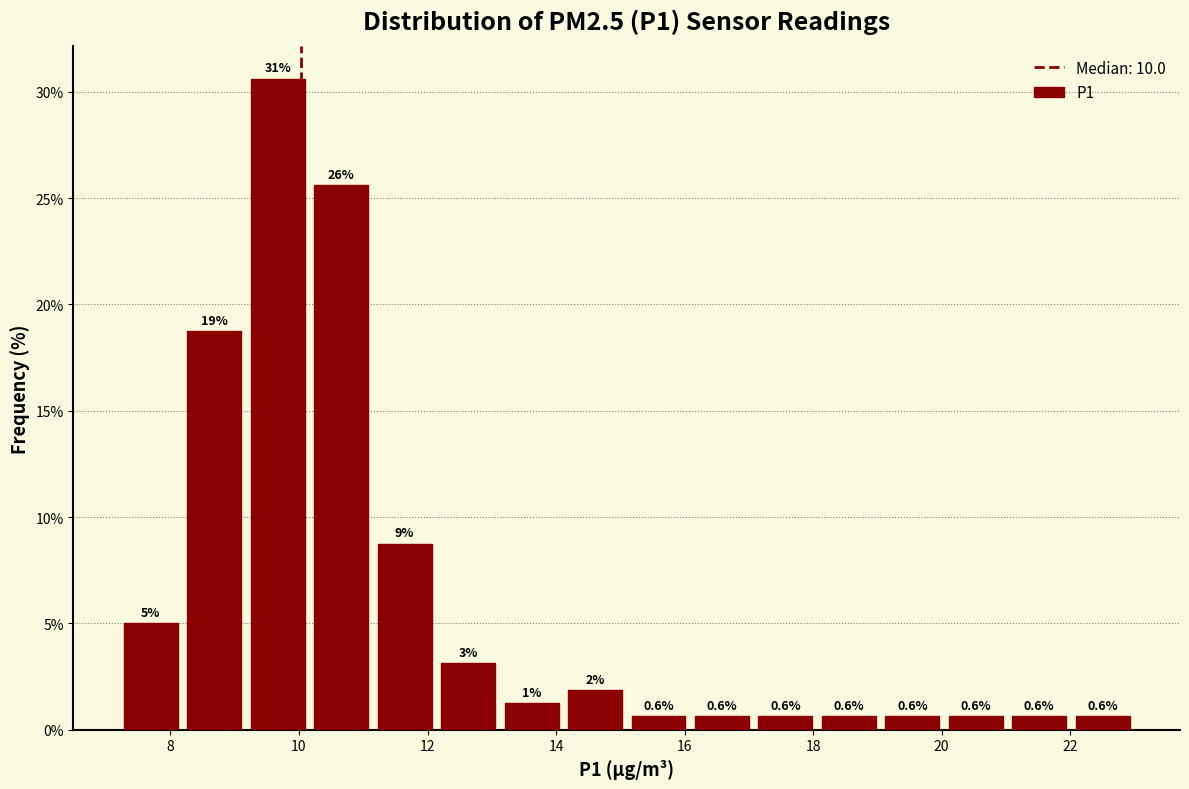

Over which range of the x-axis is the bar tallest?

9.2 to 10.2